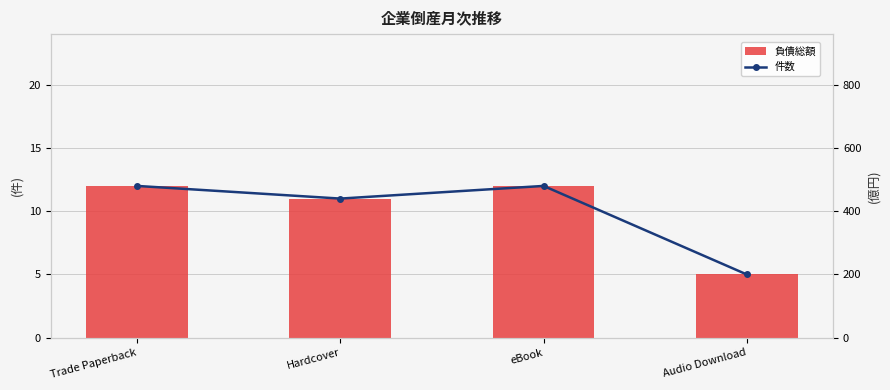

What is the difference between the highest and lowest values at Hardcover?

429